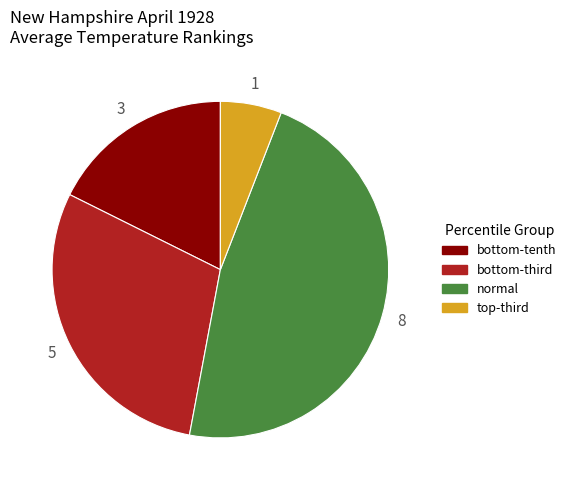

How many slices are in this pie chart?

4